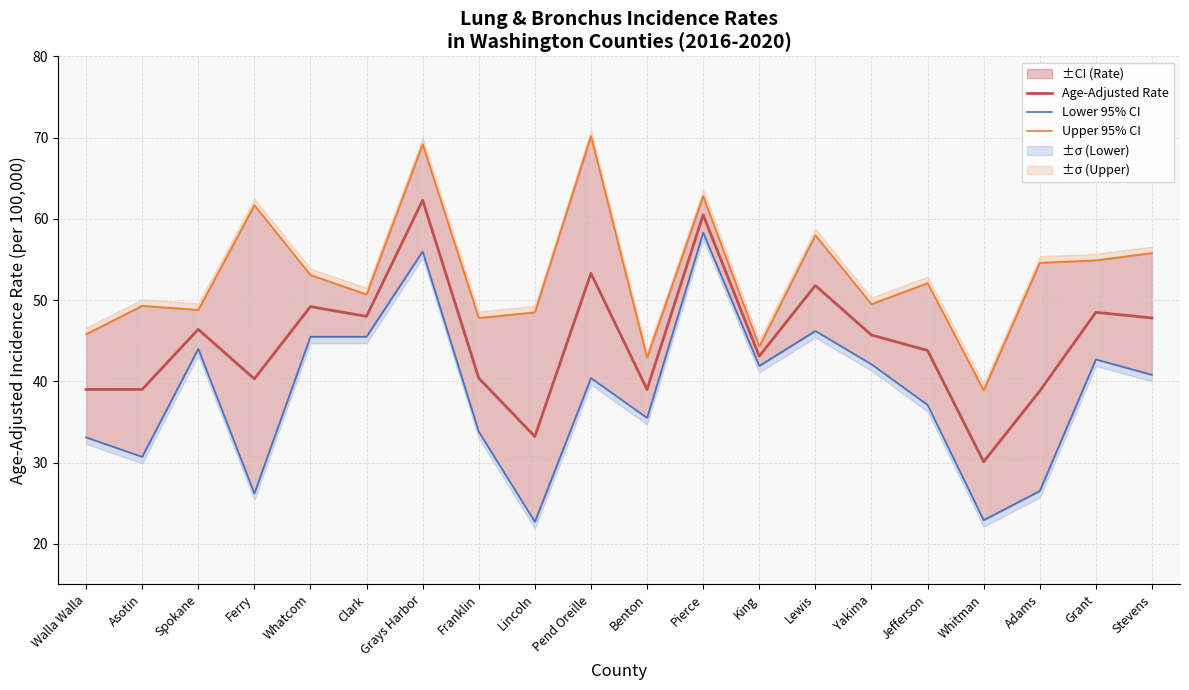

What is the sum of the Age-Adjusted Rate values at Yakima and Lewis?

97.5